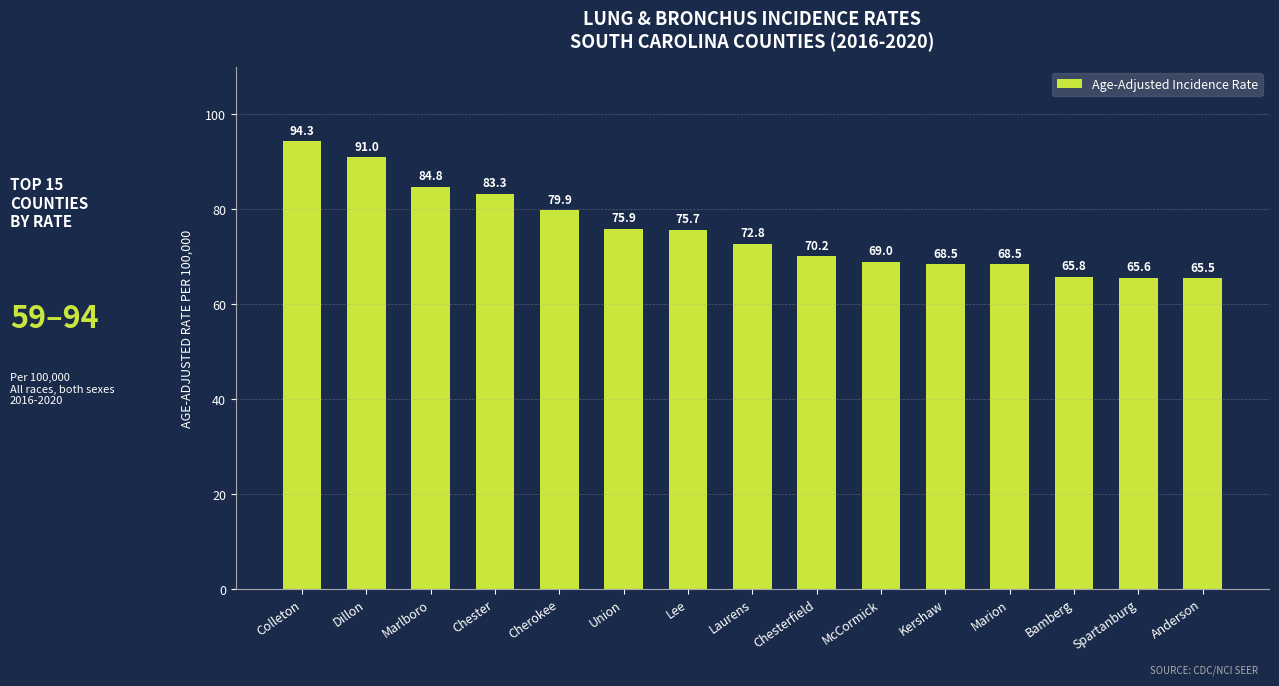

The value at Dillon is 126.6. True or false?

False